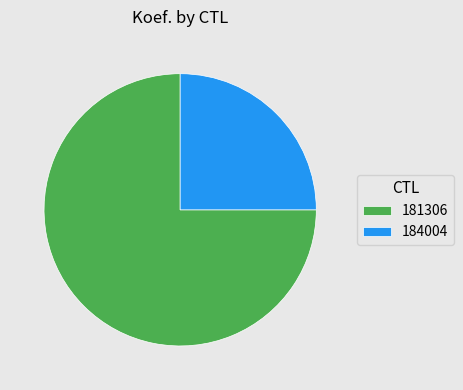

Is 184004 the majority of the pie?

No